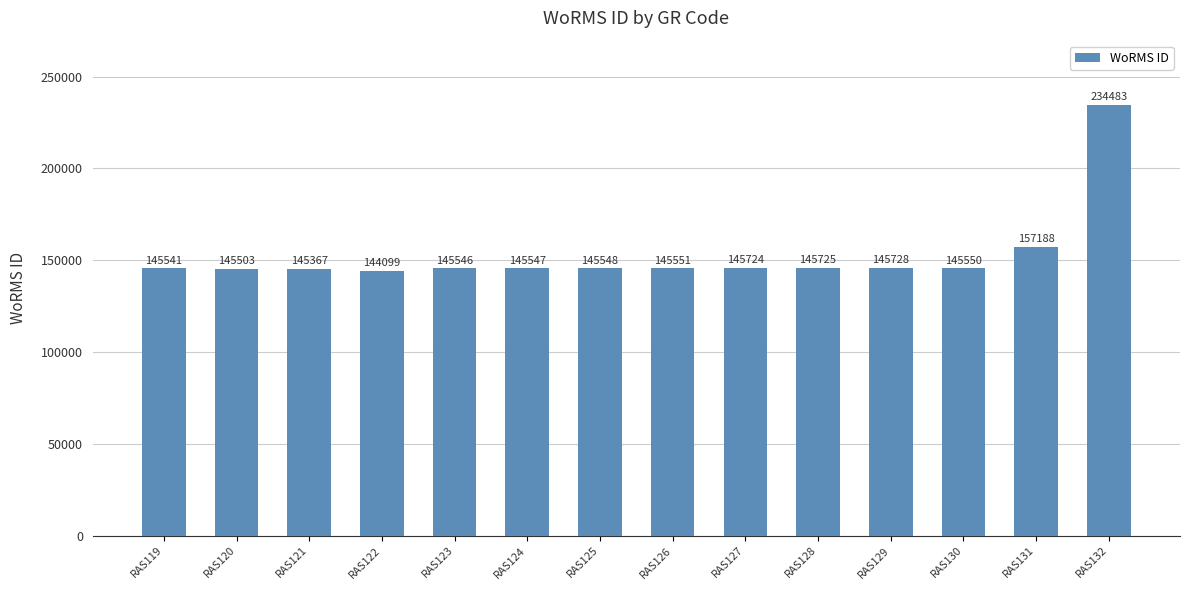

Rank the categories by value from lowest to highest.

RAS122, RAS121, RAS120, RAS119, RAS123, RAS124, RAS125, RAS130, RAS126, RAS127, RAS128, RAS129, RAS131, RAS132